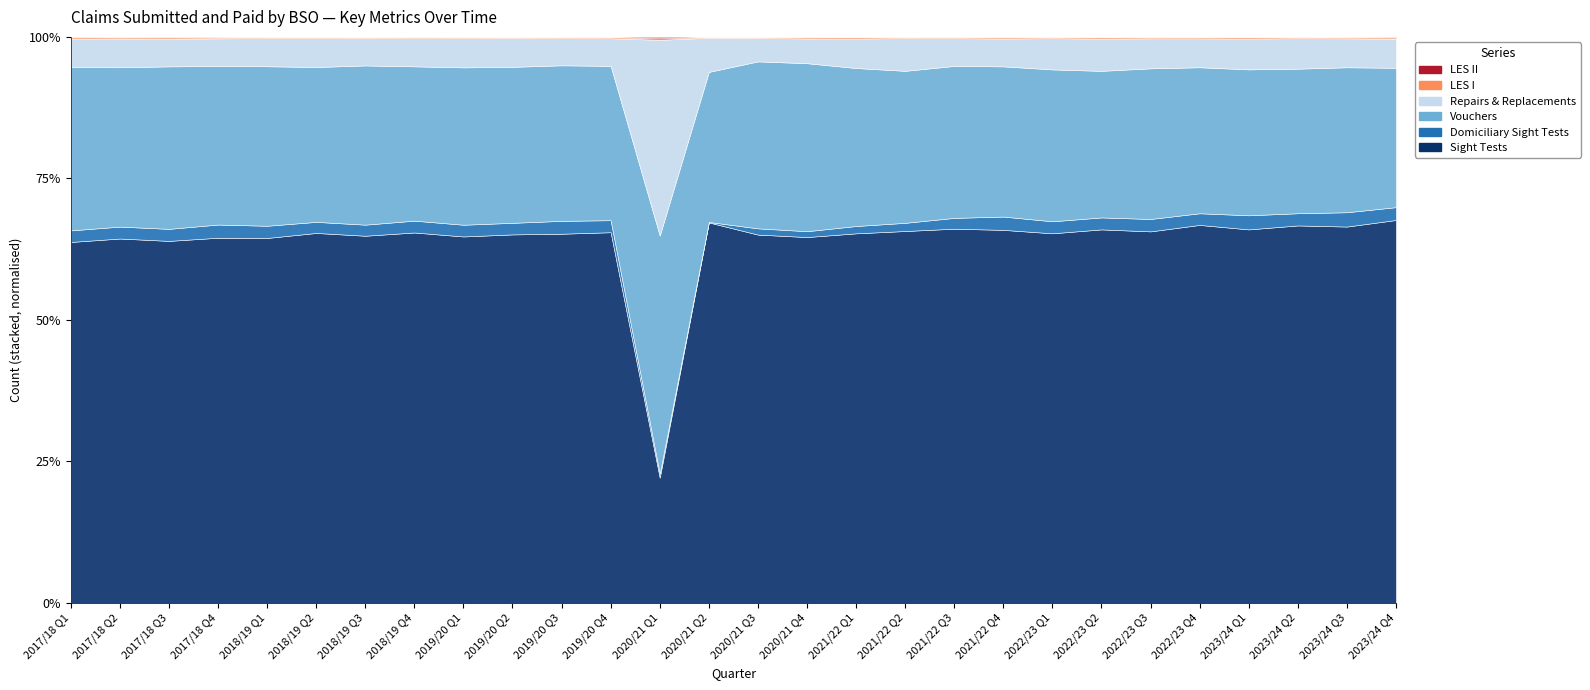

True or false: Vouchers has more than 1 interior local peaks.

True